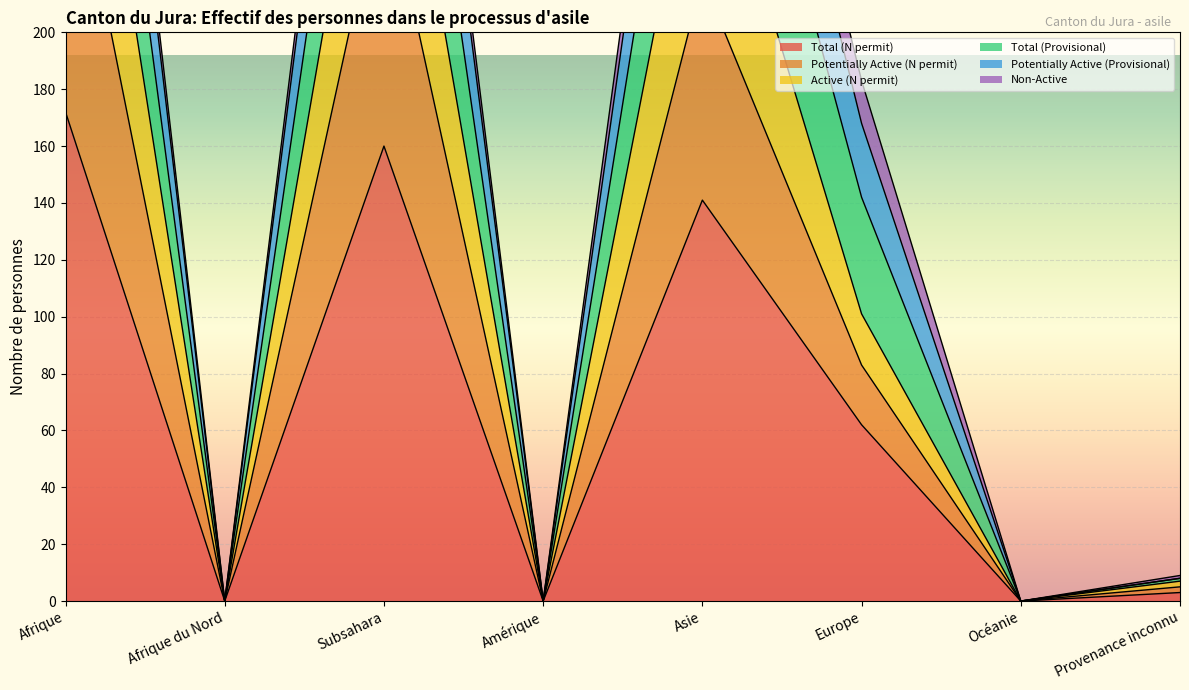

List the labels in order of Total (Provisional) value, largest first.

Afrique, Subsahara, Asie, Europe, Provenance inconnu, Afrique du Nord, Amérique, Océanie